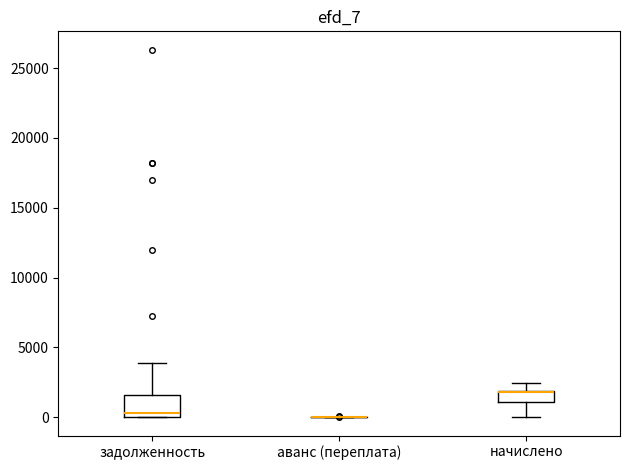

Where does the median line of the box for задолженность sit on the y-axis? The values are not printed on the chart, so give them approximately, as read against the axis.

500